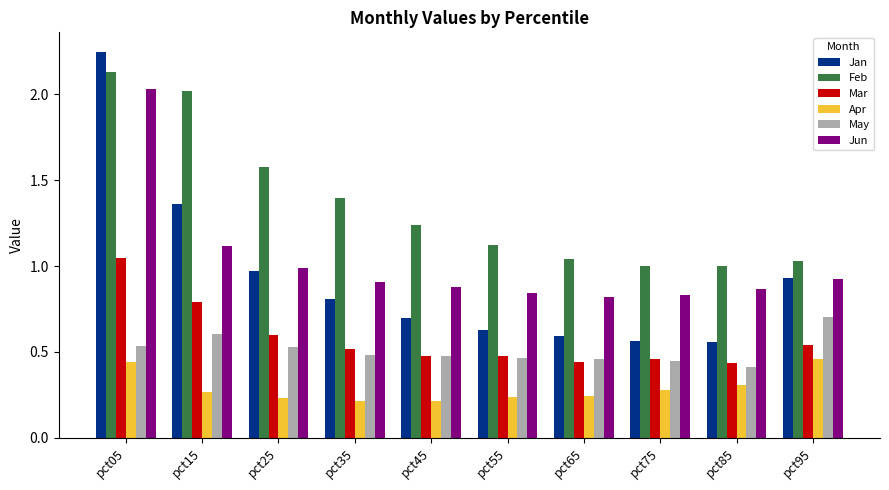

Which category has the highest value in the Feb series?

pct05